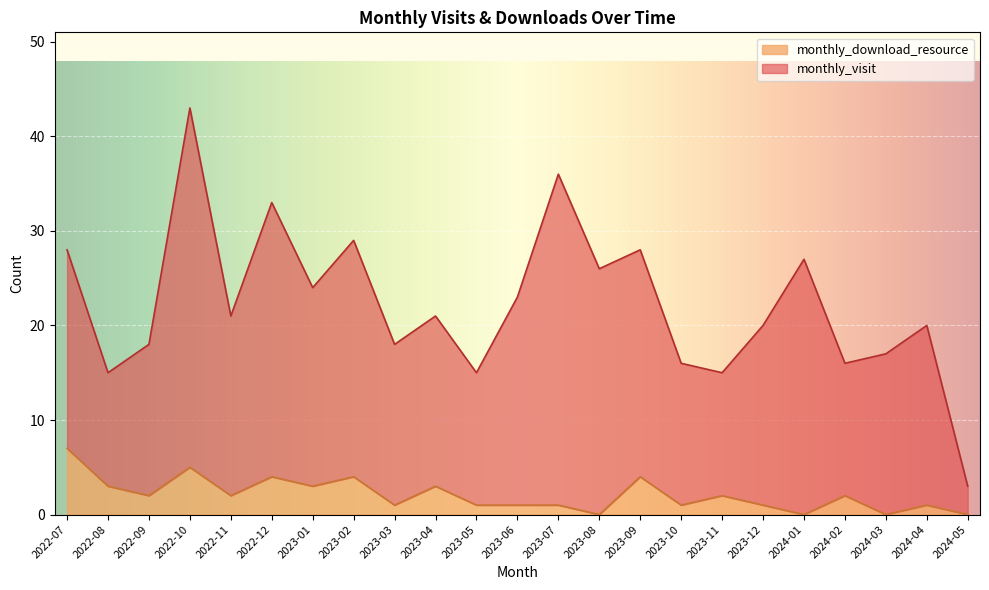

What is the maximum value shown in the chart?

7